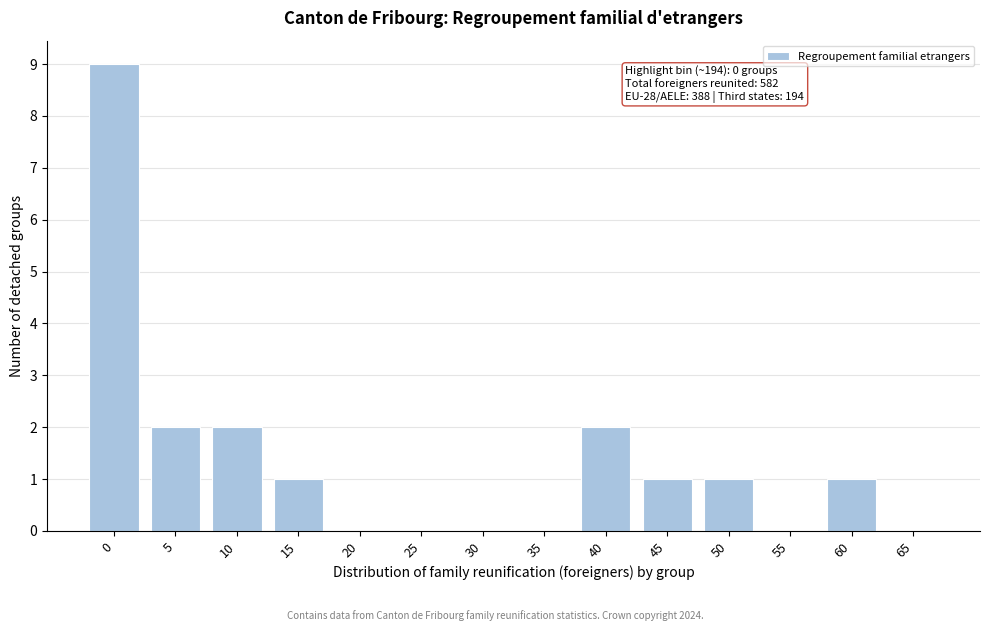

Reading left to right, what are all the values shown in this chart?

0=9	5=2	10=2	15=1	20=0	25=0	30=0	35=0	40=2	45=1	50=1	55=0	60=1	65=0